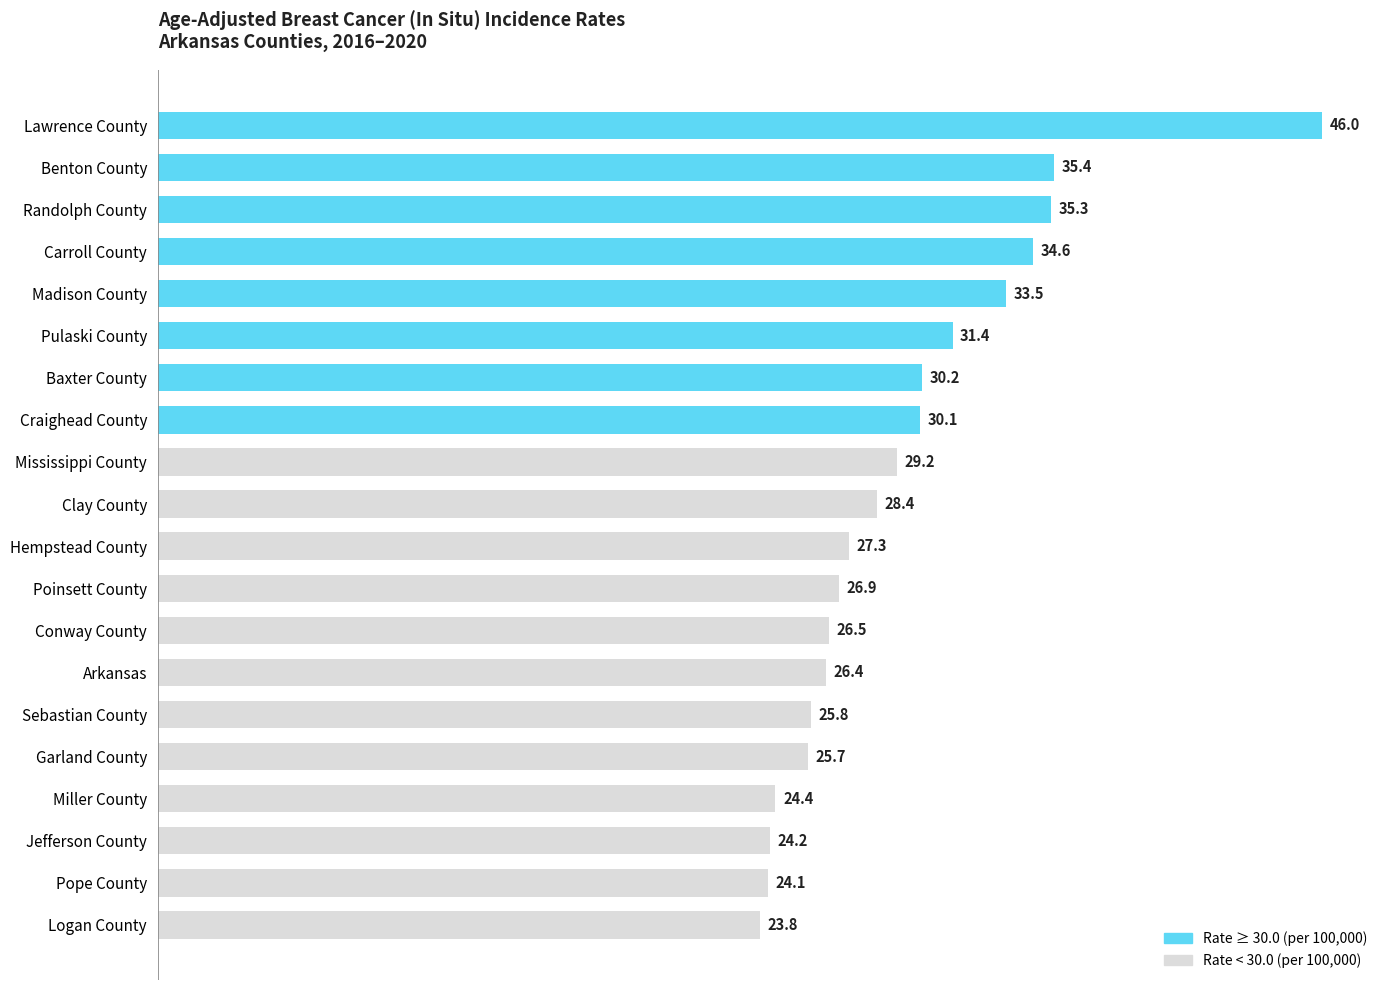

At which label is the value closest to 34?

Madison County